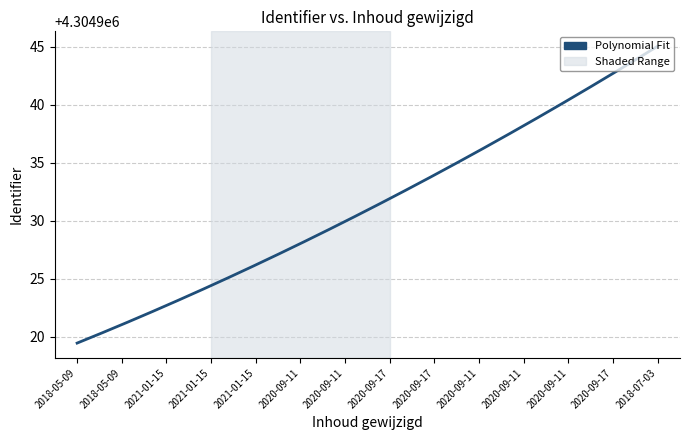

Does the chart have visible grid lines?

Yes